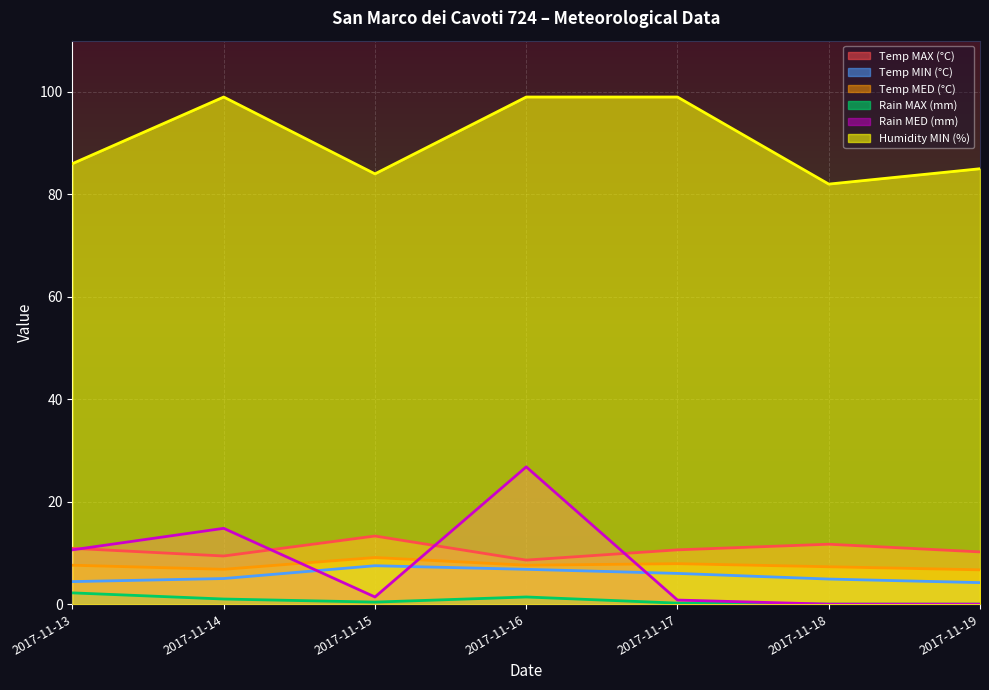

True or false: Humidity MIN (%) and Temp MIN (°C) intersect in this chart.

False